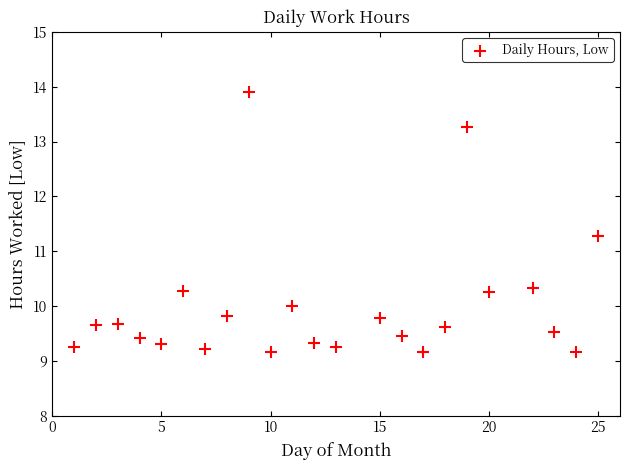

What is the range of X values (max minus min)?

24.0